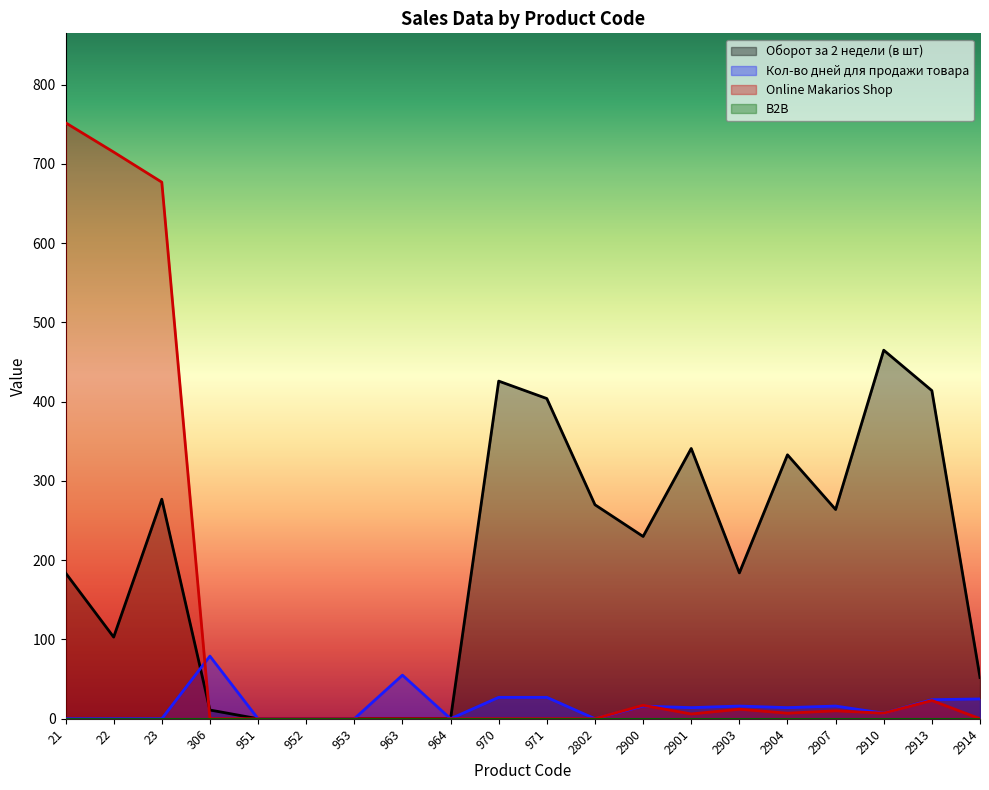

What is the sum of all Кол-во дней для продажи товара values?

320